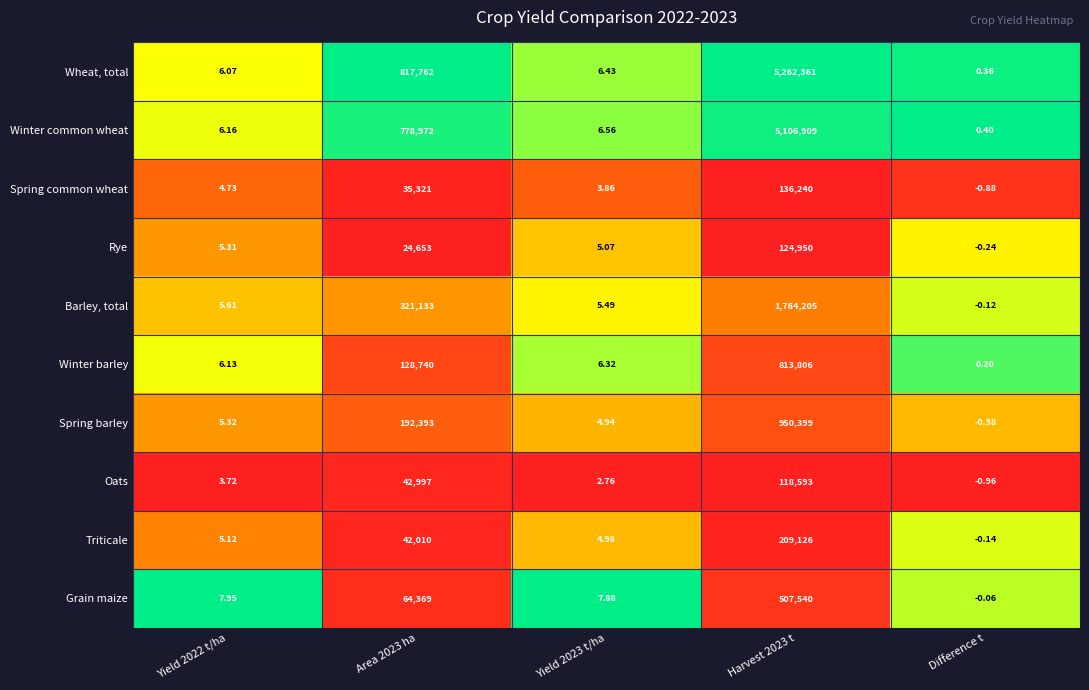

Rank the series by their maximum value, from lowest to highest.

Oats, Rye, Spring common wheat, Triticale, Grain maize, Winter barley, Spring barley, Barley, total, Winter common wheat, Wheat, total